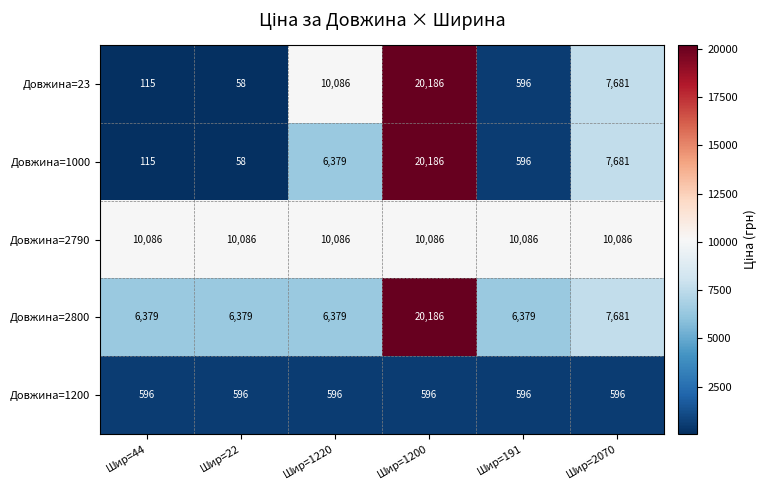

Count the number of categories in the chart.

6